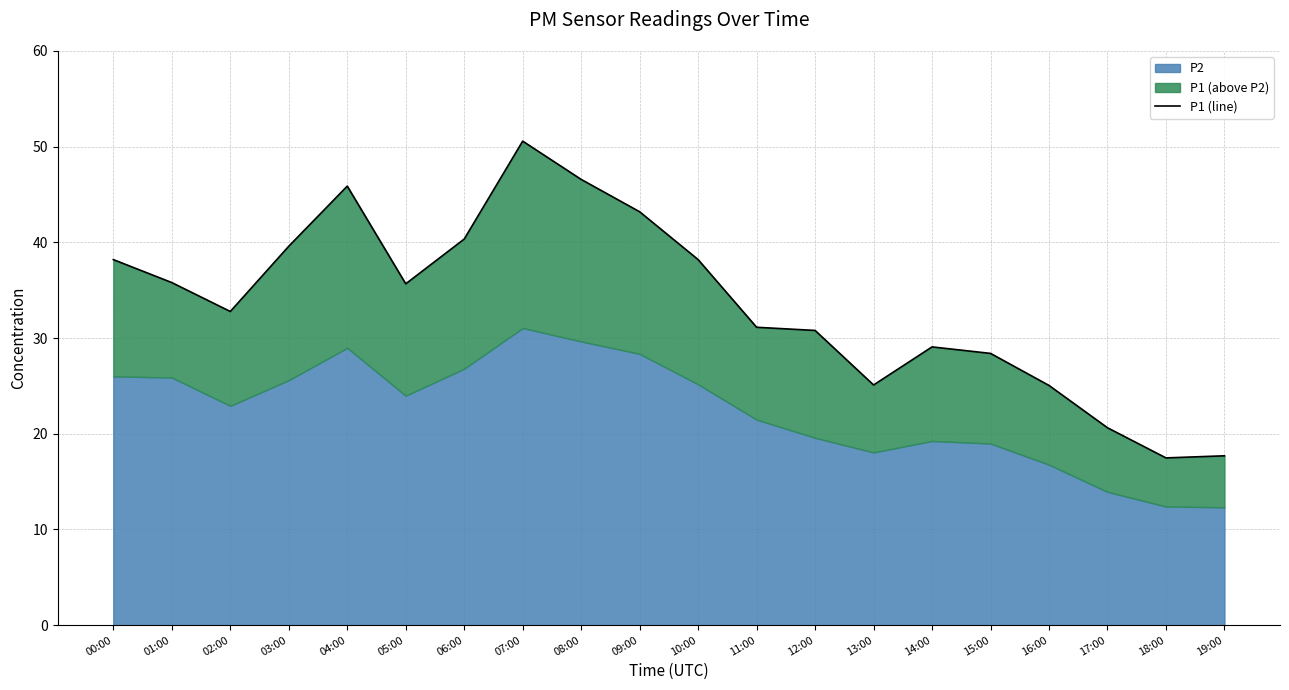

What is the label of the 16th point from the right?

04:00